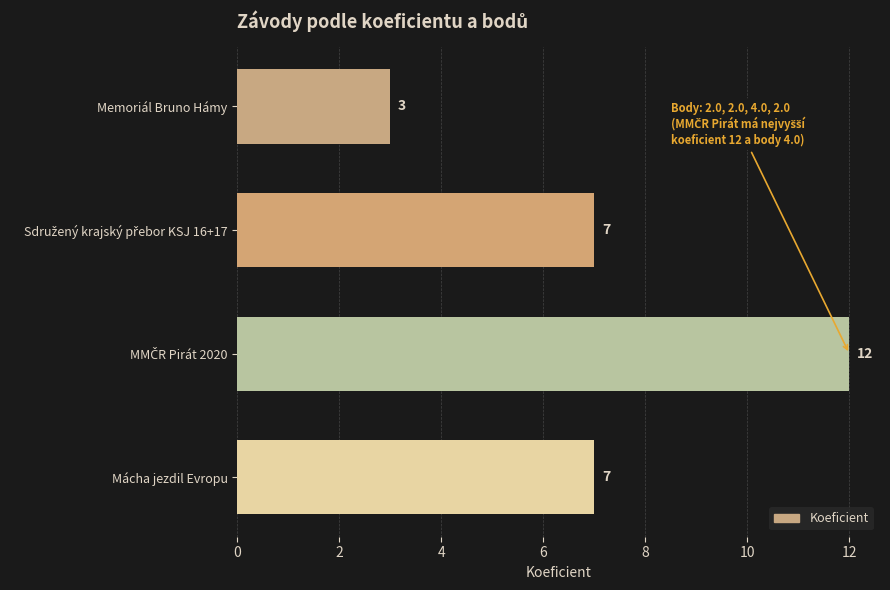

Reading top to bottom, transcribe all the data shown in this chart.

3	7	12	7